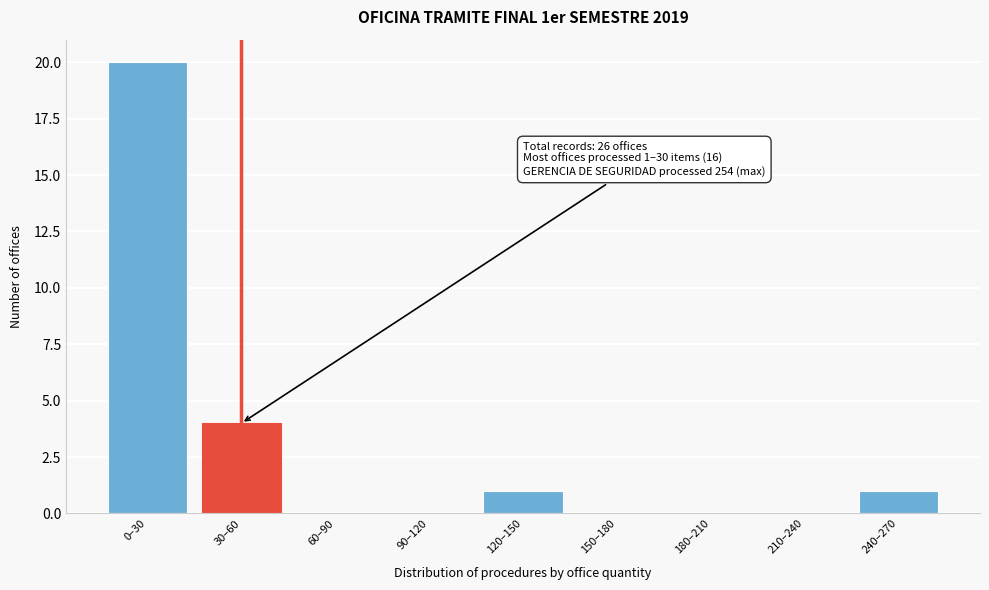

Reading right to left, extract all data points from this chart.

240–270=1	210–240=0	180–210=0	150–180=0	120–150=1	90–120=0	60–90=0	30–60=4	0–30=20